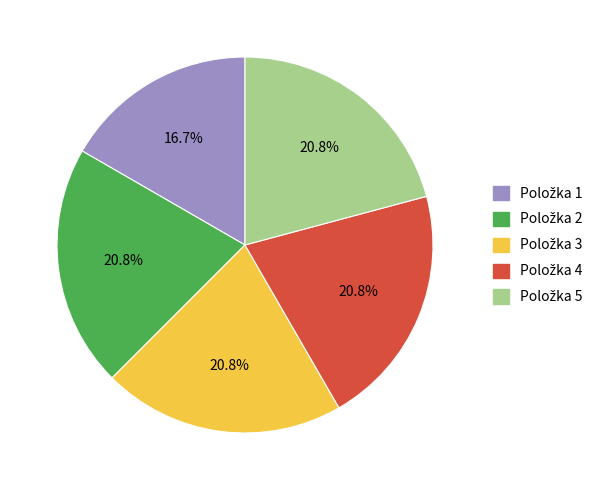

How many segments does this pie chart have?

5